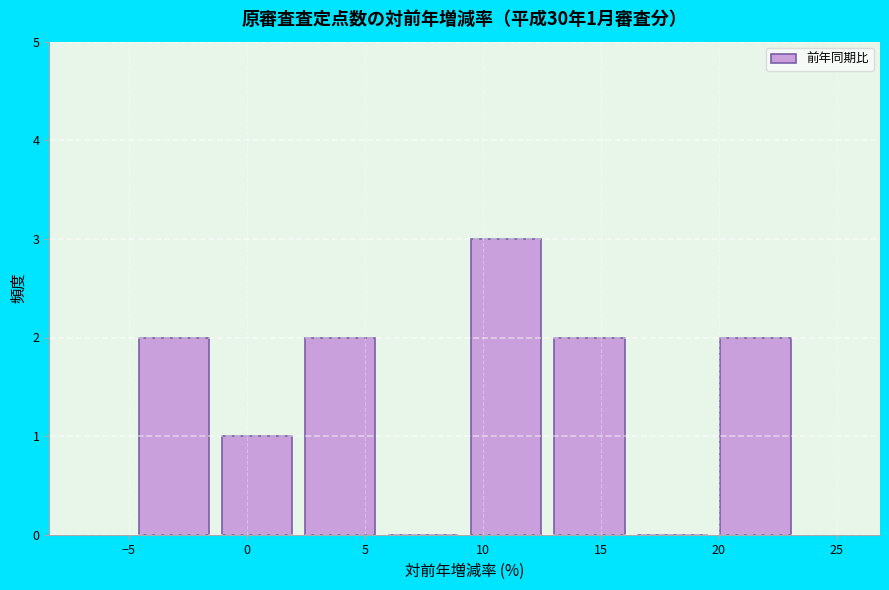

Which range on the x-axis has the tallest bar?

9.0 to 12.5